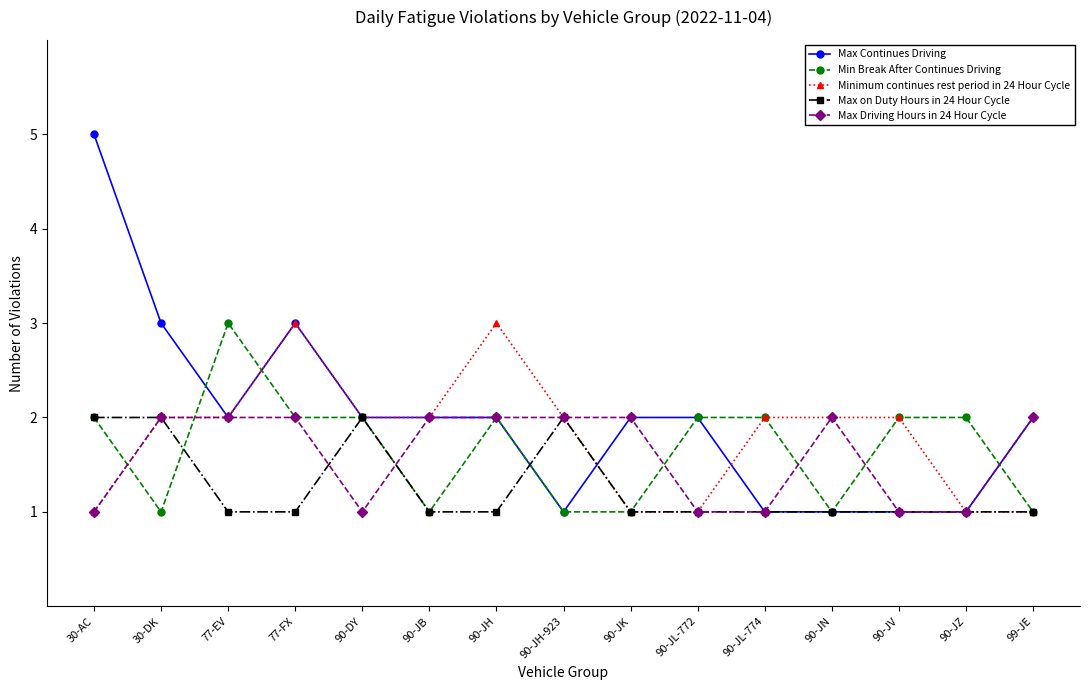

True or false: Max on Duty Hours in 24 Hour Cycle has more than 1 points higher than both neighbors.

True